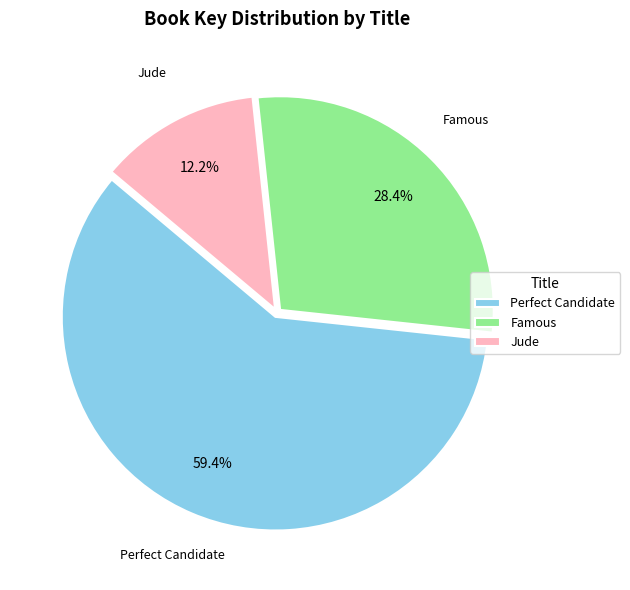

Which slice is the smallest?

Jude